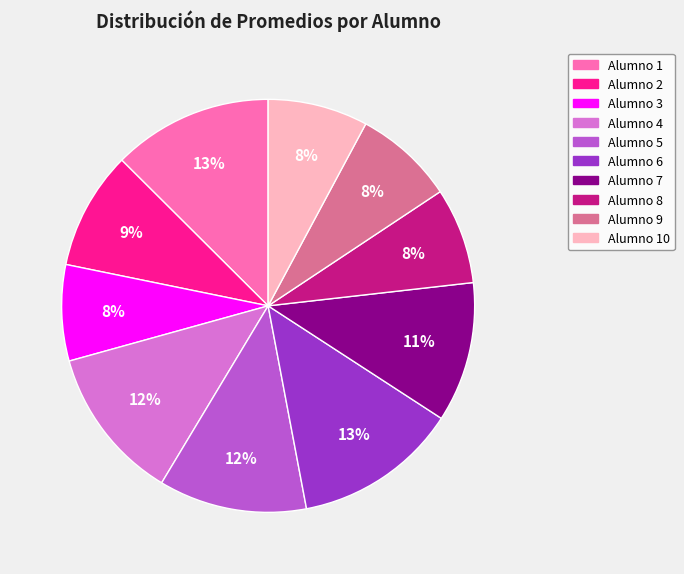

Is there a majority slice in this chart?

No